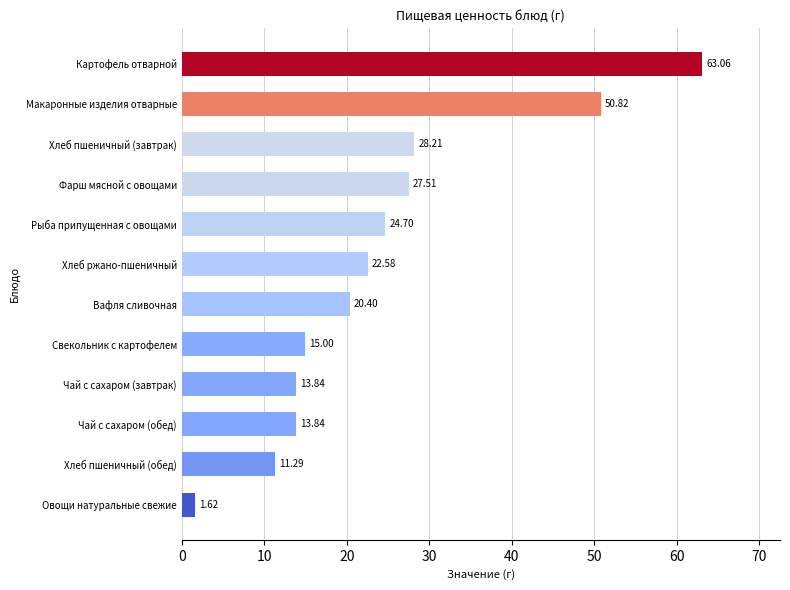

What is the difference between the maximum and minimum values?

61.4